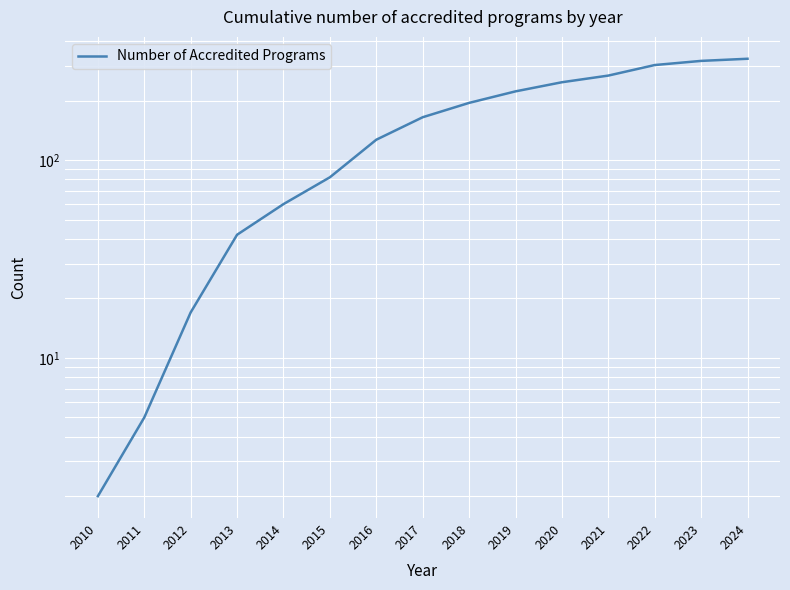

At which label does the data first exceed 165?

2018